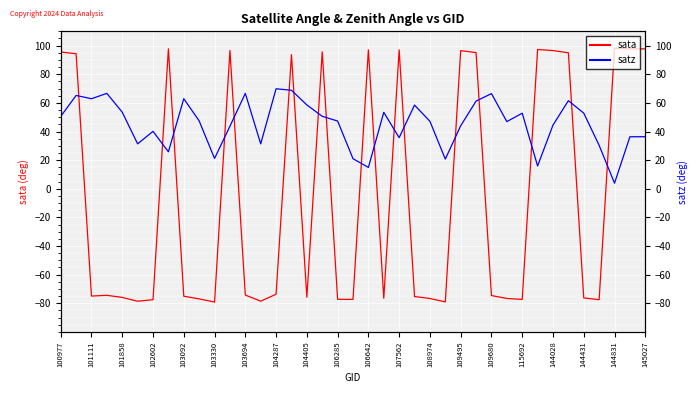

At 100977, list the series in order from largest to smallest.

sata, satz